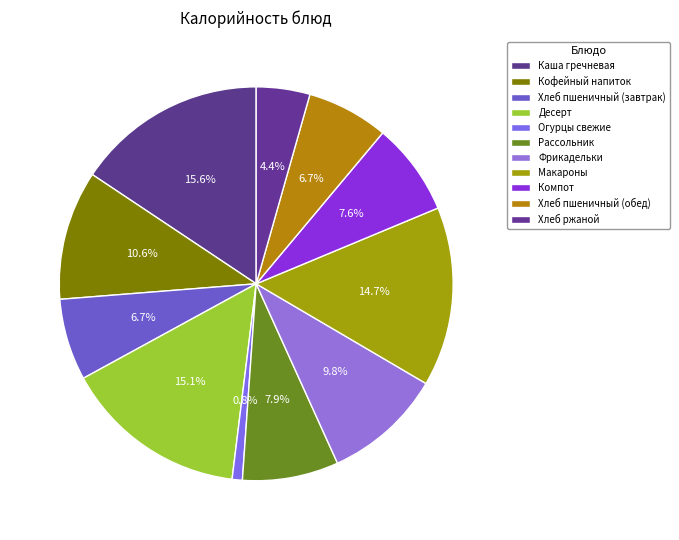

To the nearest percent, what is the combined percentage of Фрикадельки and Хлеб ржаной?

14%